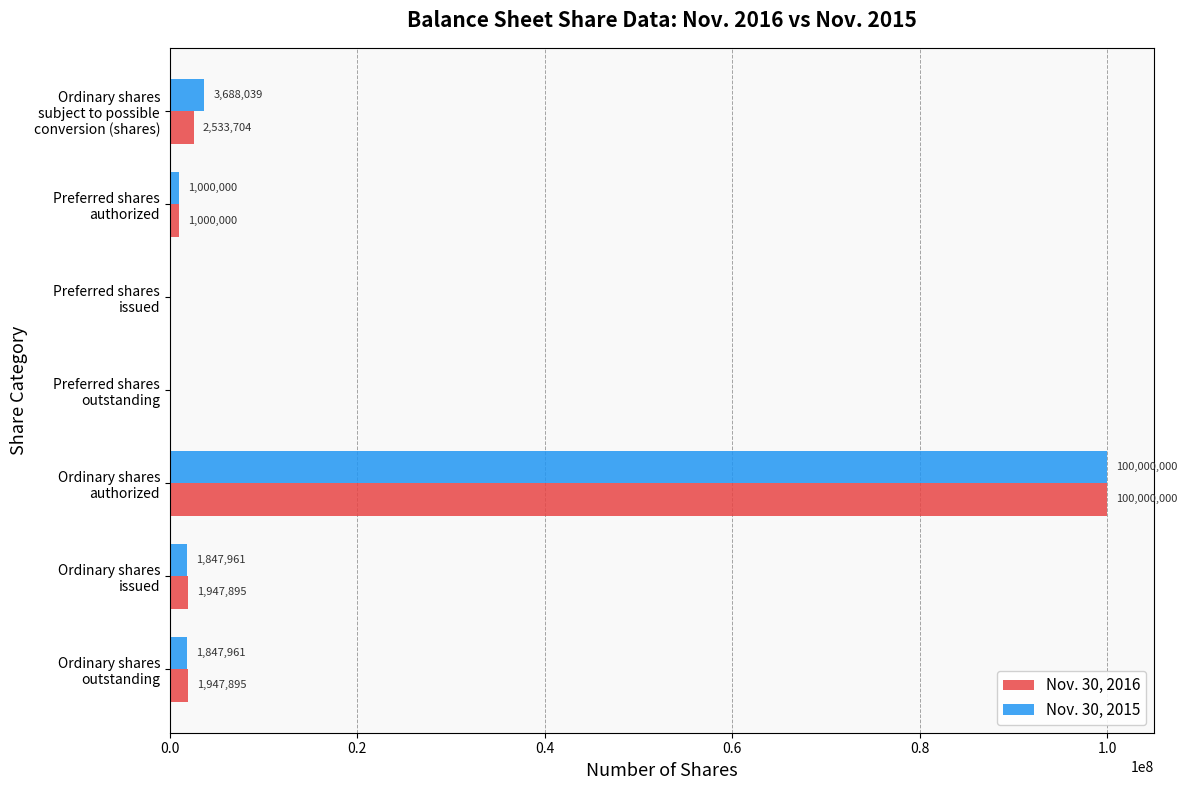

Which series has the largest total across all categories?

Nov. 30, 2015